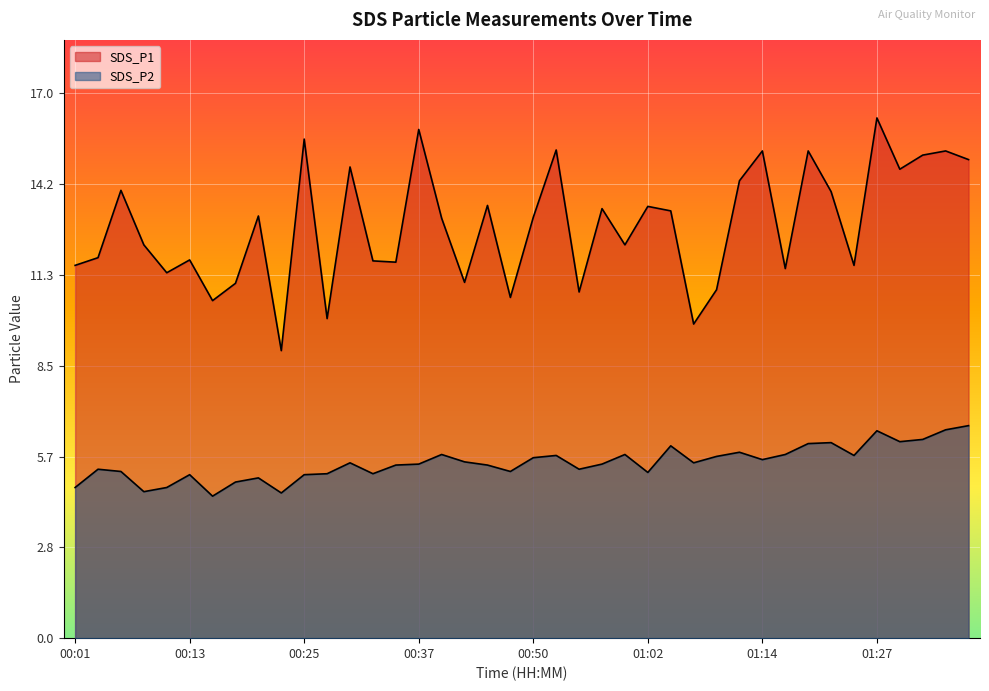

Is it true that SDS_P2 equals 3.4 at 00:47?

False